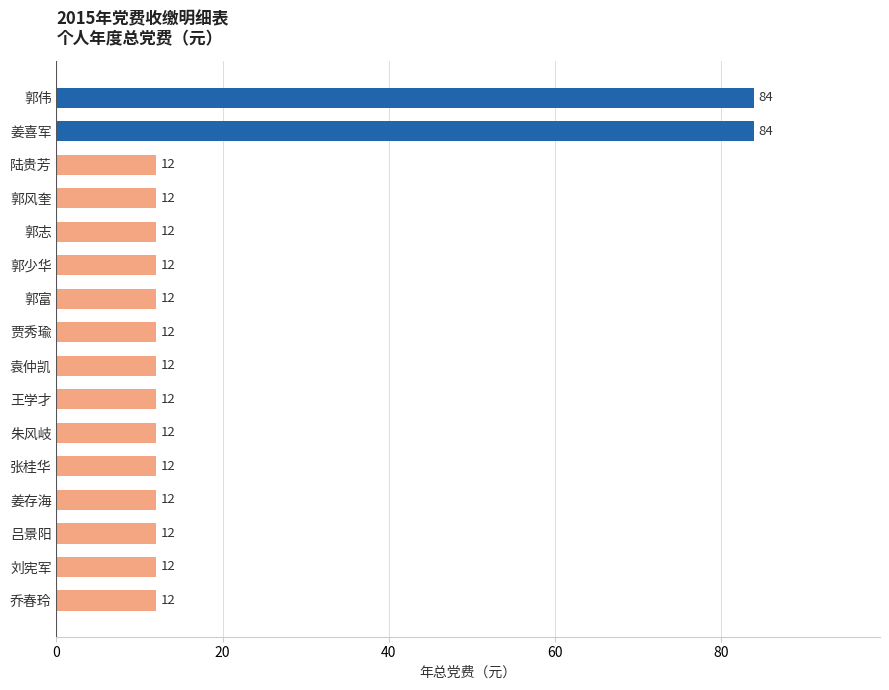

The chart shows a value of 84 at 郭伟. True or false?

True